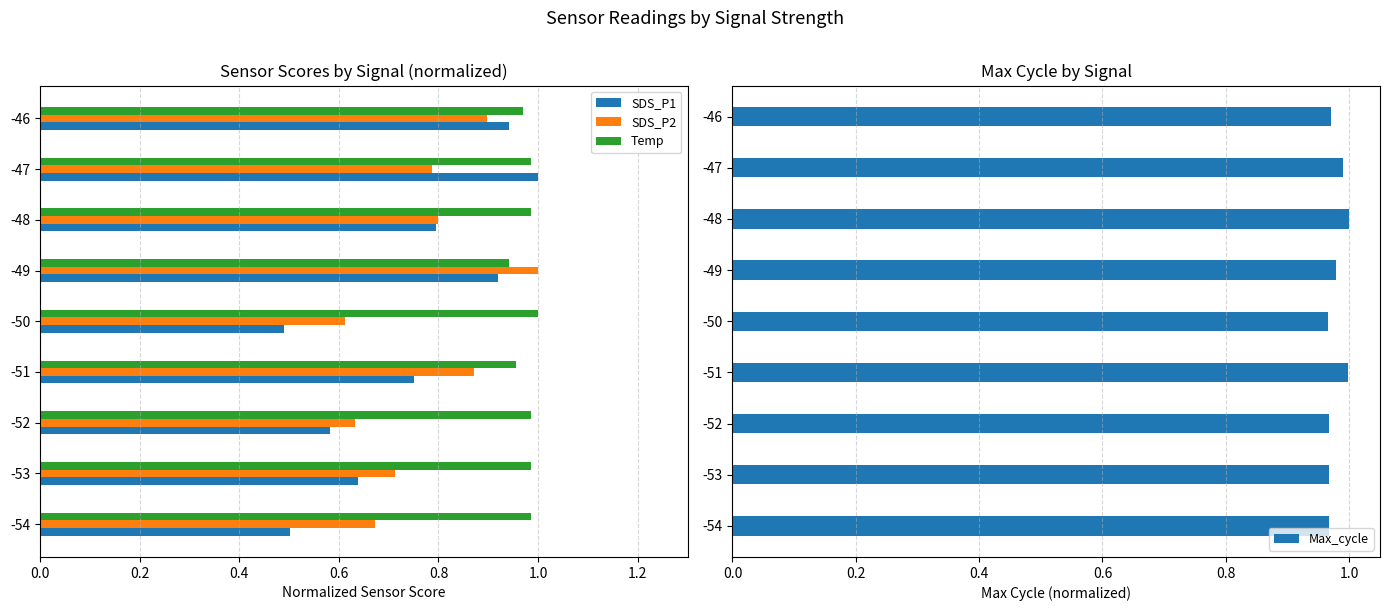

Reading left to right, extract all data points from this chart.

SDS_P1: 0.5	0.6	0.6	0.8	0.5	0.9	0.8	1.0	0.9
SDS_P2: 0.7	0.7	0.6	0.9	0.6	1.0	0.8	0.8	0.9
Temp: 1.0	1.0	1.0	1.0	1.0	0.9	1.0	1.0	1.0
Max_cycle: 1.0	1.0	1.0	1.0	1.0	1.0	1.0	1.0	1.0